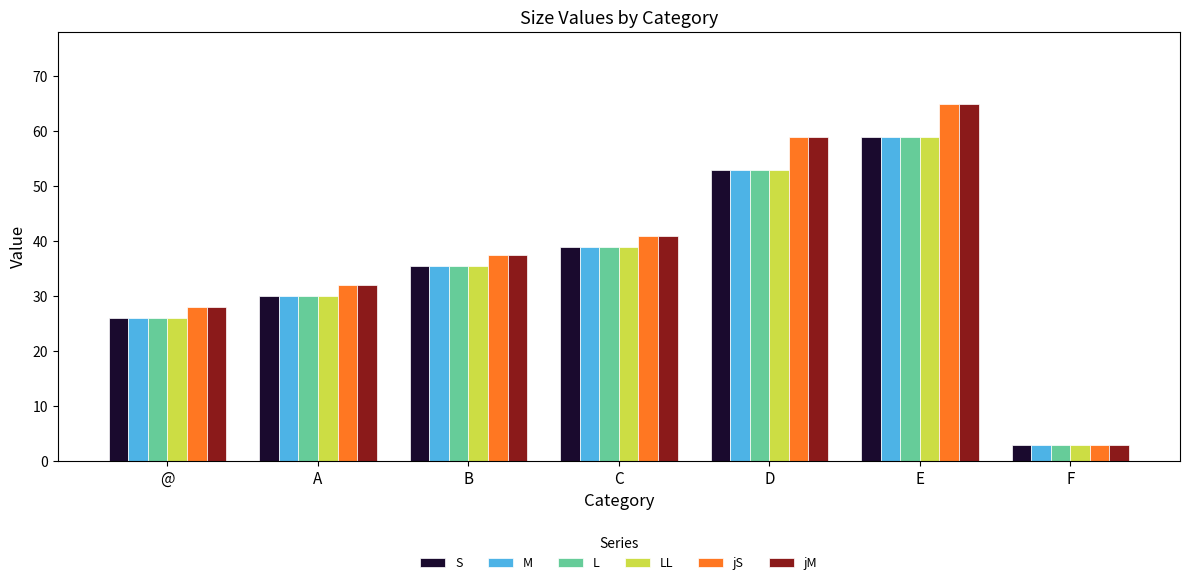

True or false: jM has a value of 32.0 at A.

True